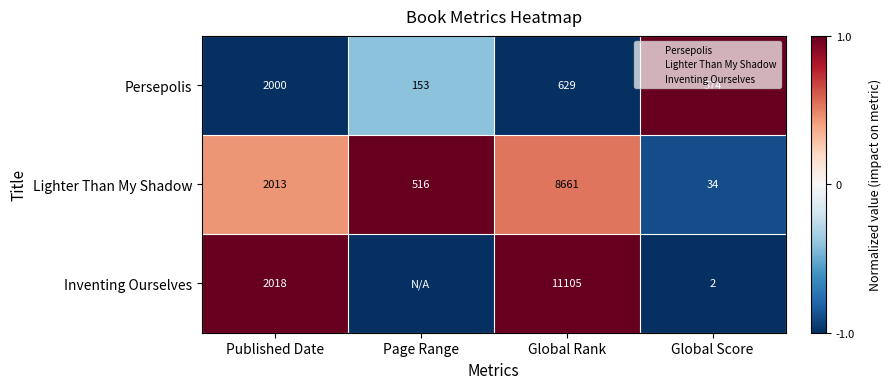

At Global Rank, list the series in order from smallest to largest.

Persepolis, Lighter Than My Shadow, Inventing Ourselves